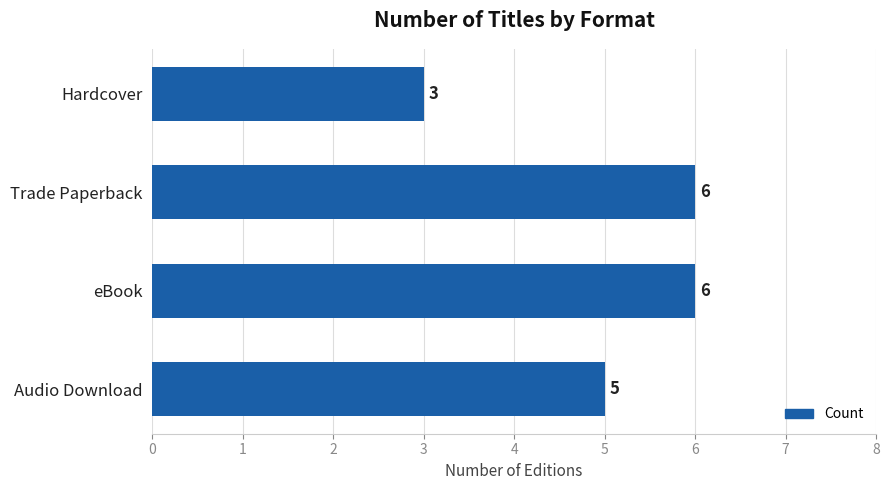

What is the average value?

5